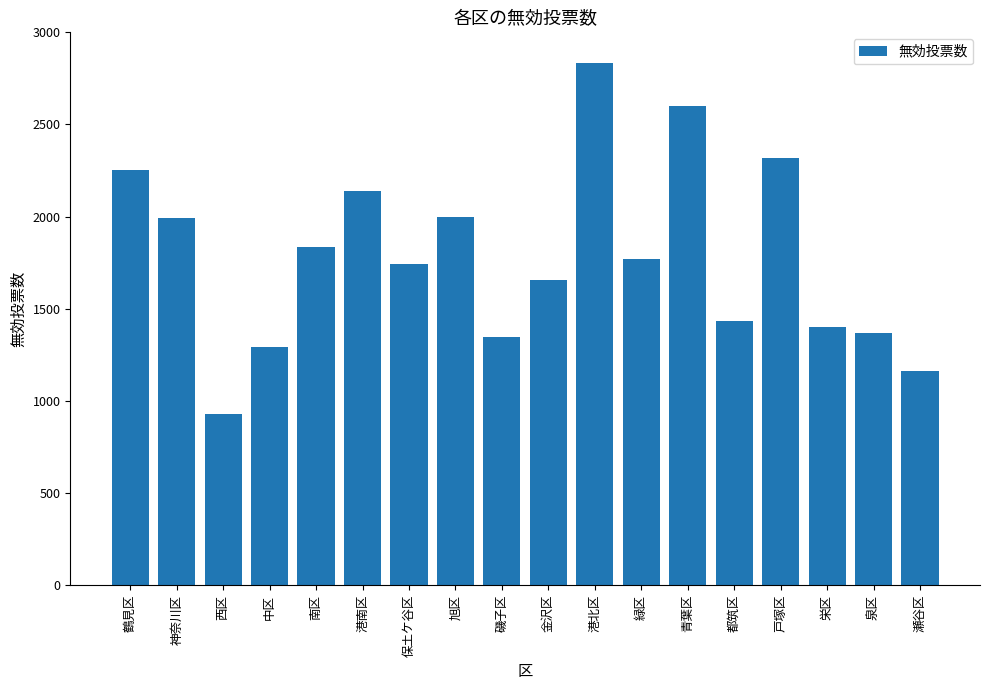

True or false: the data shows 834 at 神奈川区.

False